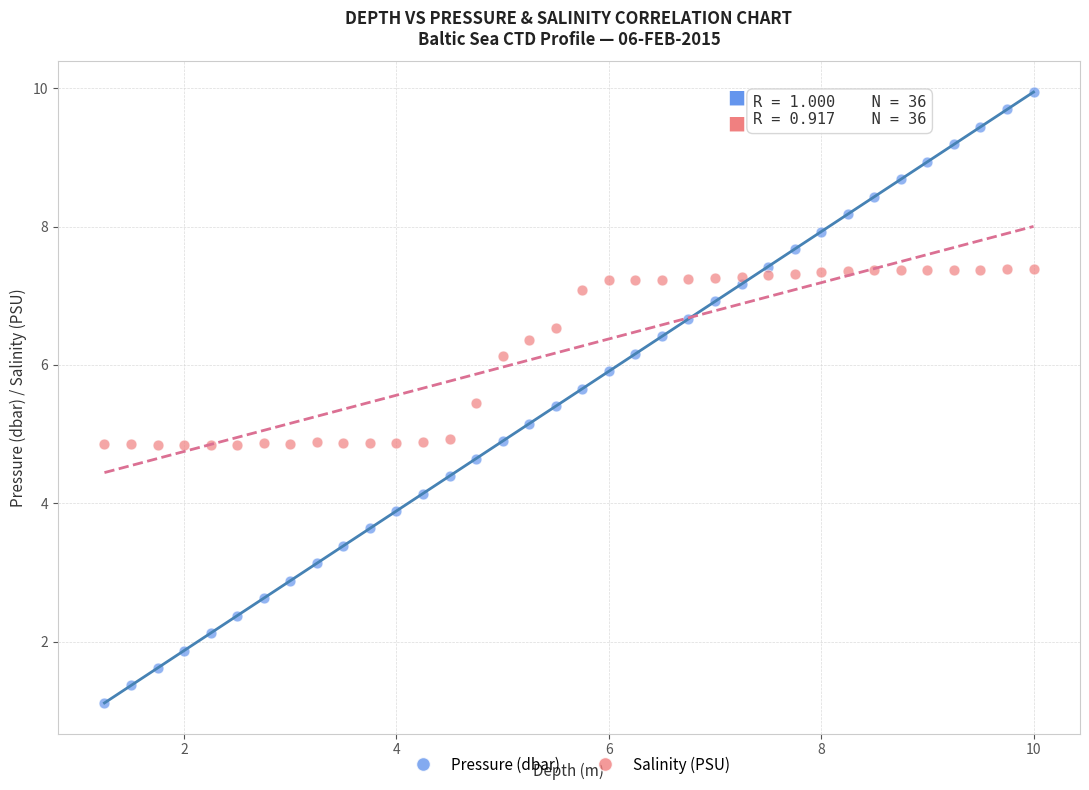

Across all data points, what is the range of Y values (max minus min)?

8.8